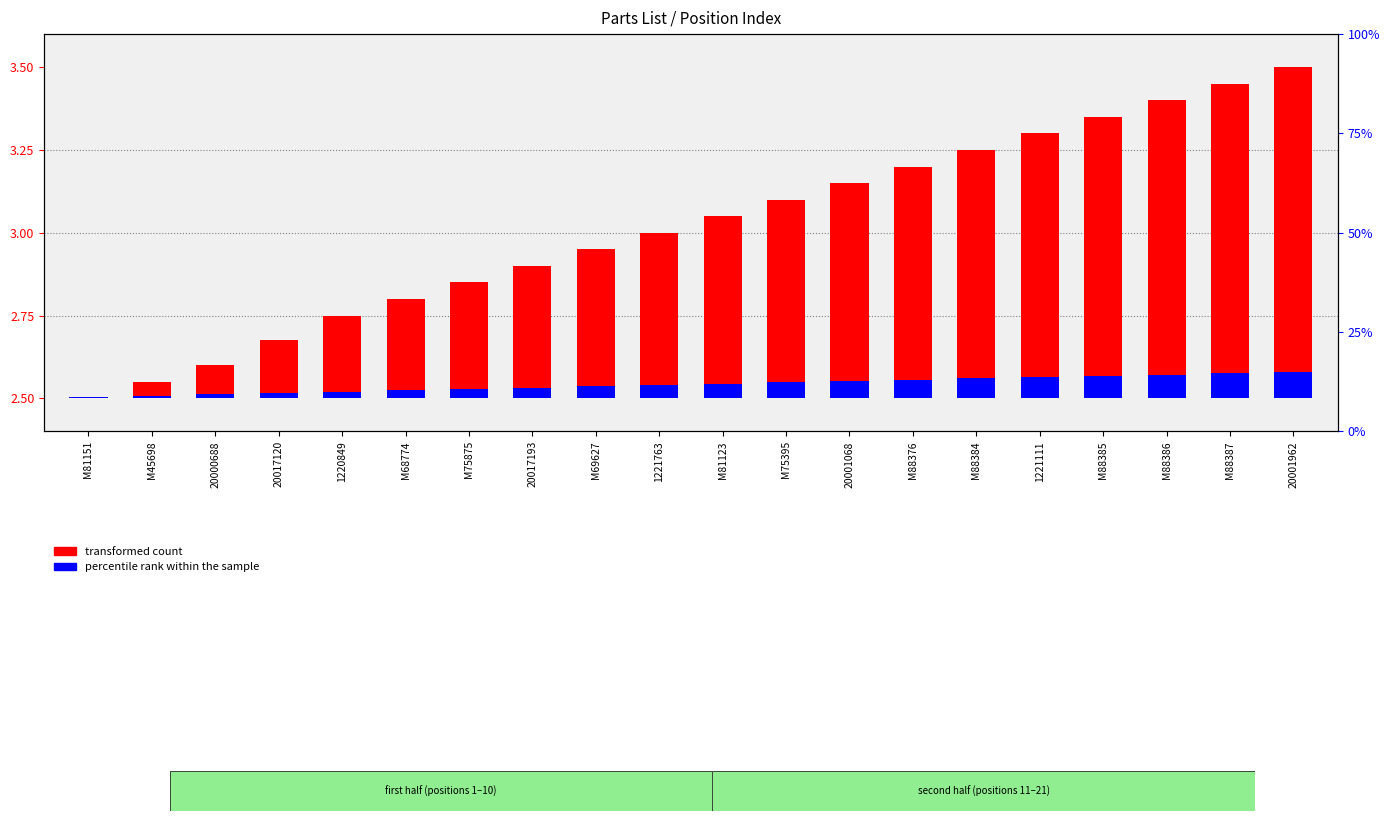

What is the total value across all series at M88384?

0.8